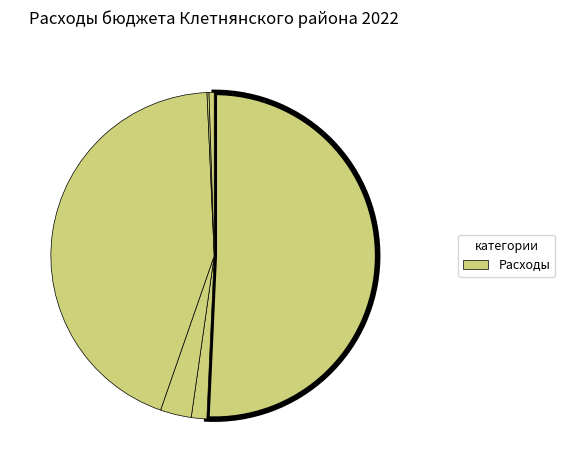

Is there any slice that represents more than half of the pie?

Yes